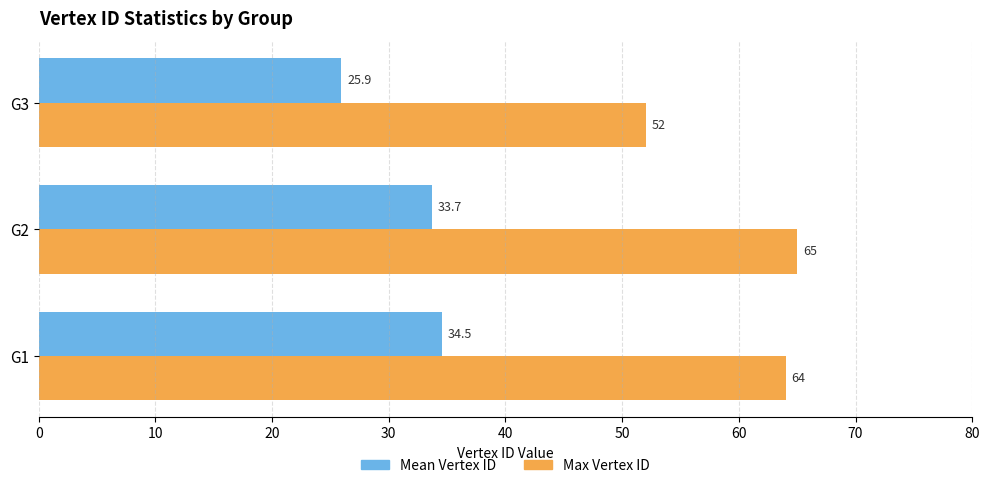

True or false: Max Vertex ID has a value of 64.0 at G1.

True